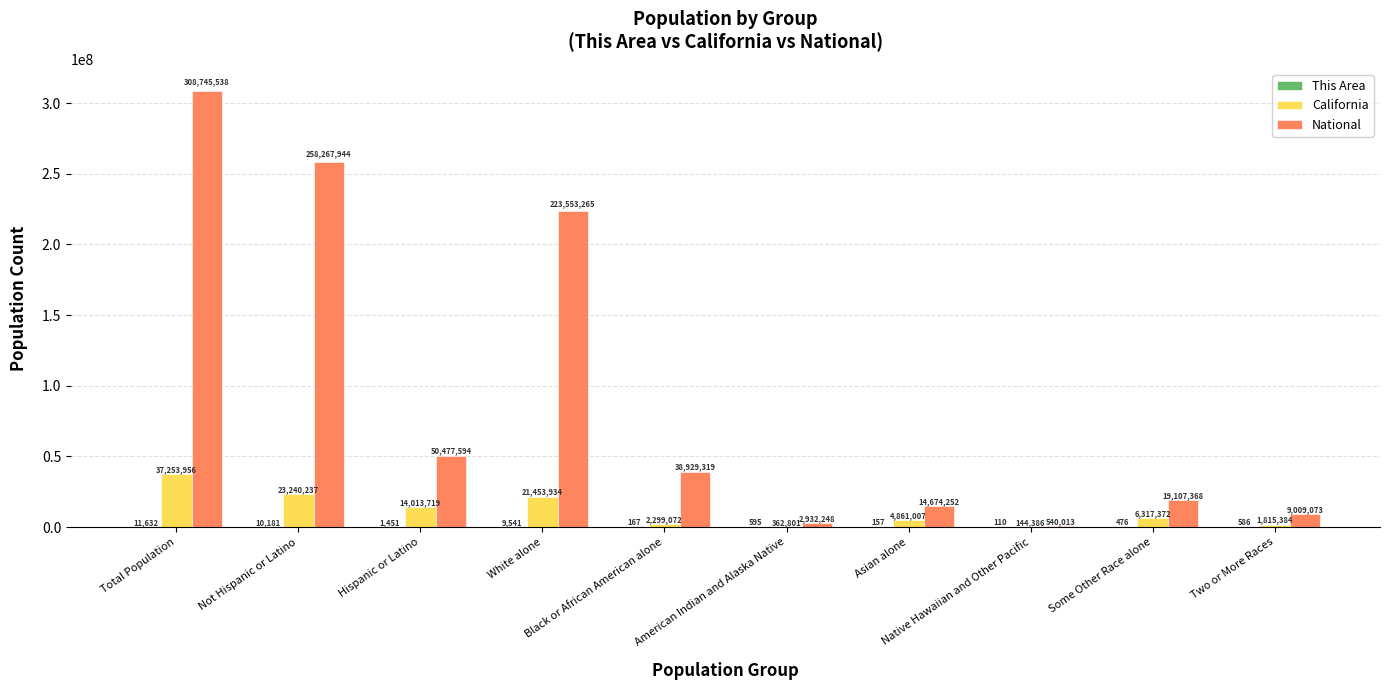

What is the maximum value for National?

308745538